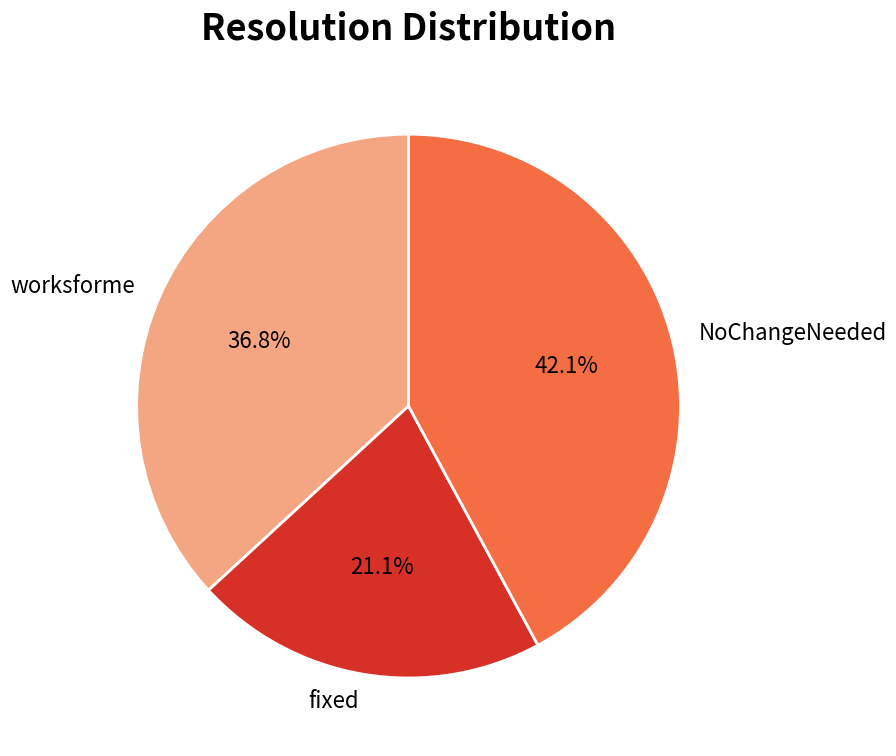

Between worksforme and NoChangeNeeded, which is larger?

NoChangeNeeded